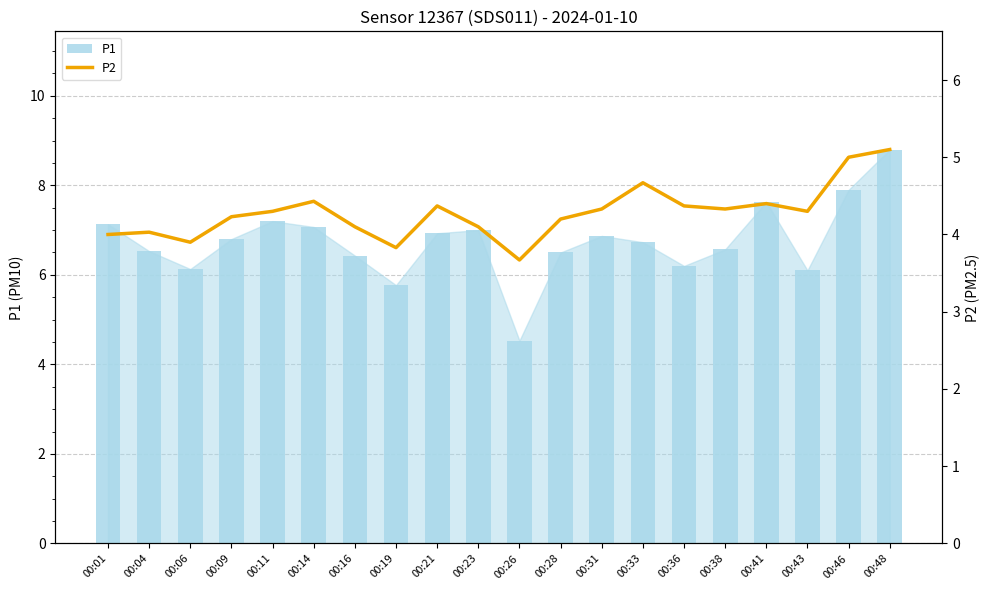

The value of P1 at 00:33 is 6.7. True or false?

True